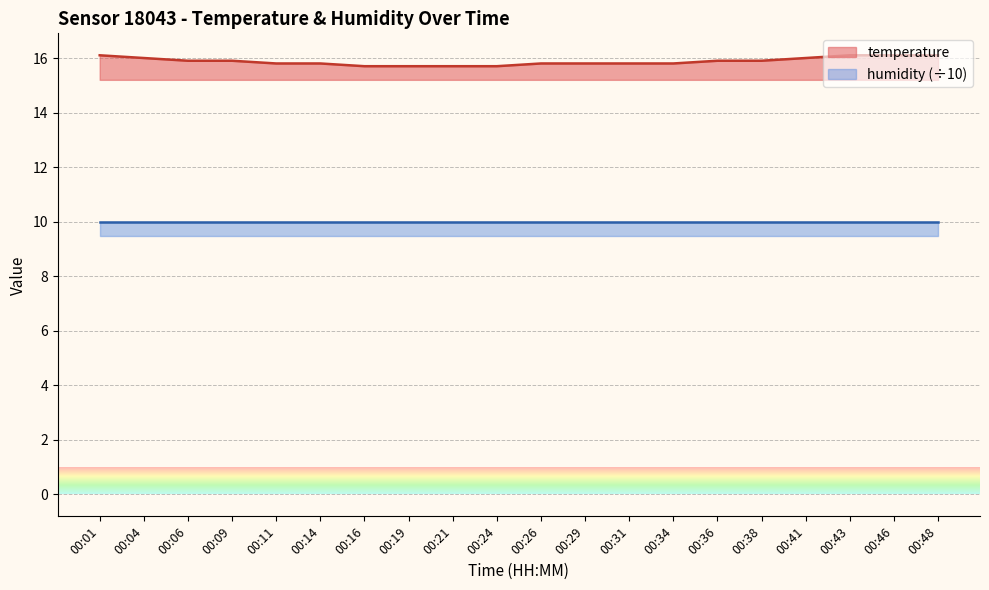

What is the greatest value displayed?

16.1